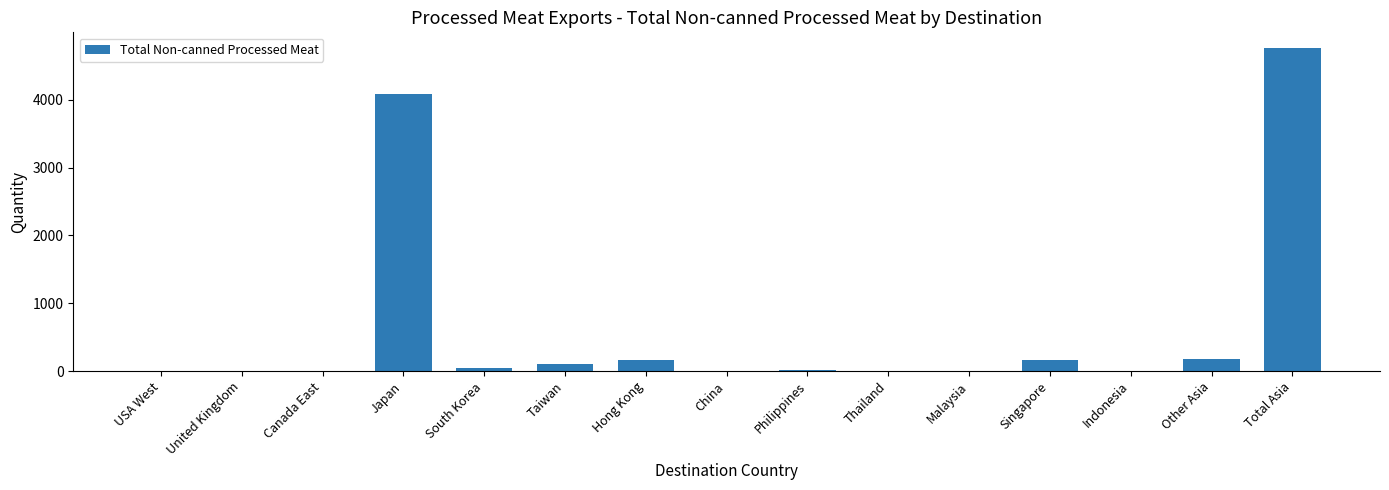

Where does the data first go above 11?

Japan